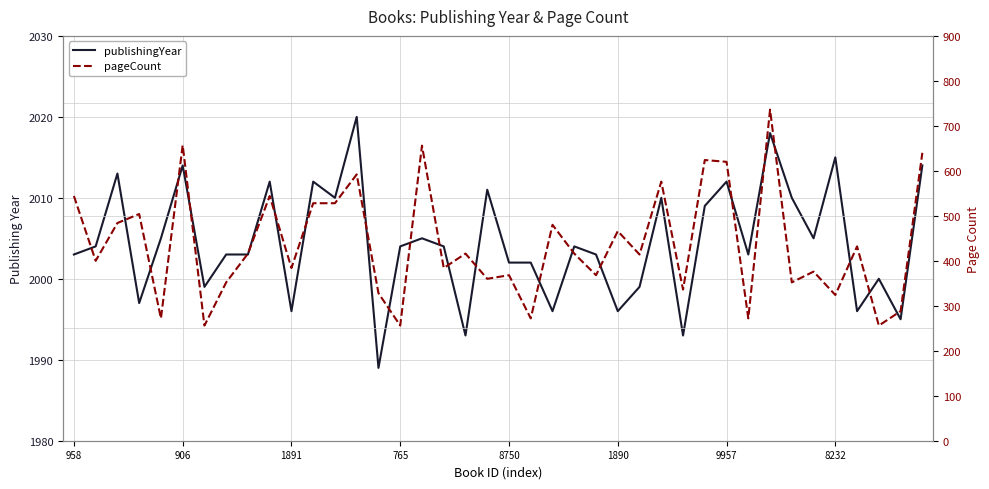

True or false: publishingYear and pageCount intersect in this chart.

False